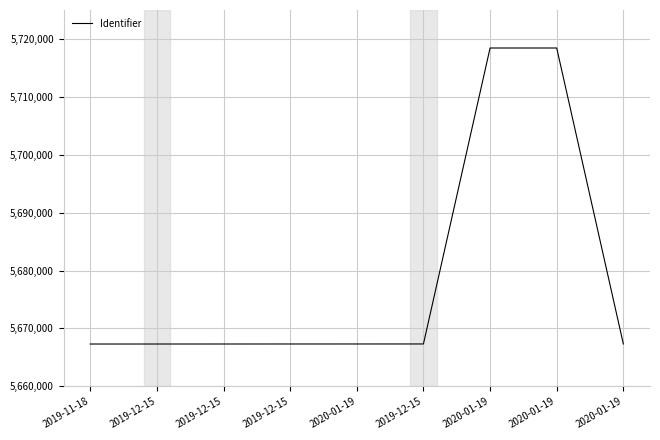

What is the maximum value shown in the chart?

5718437